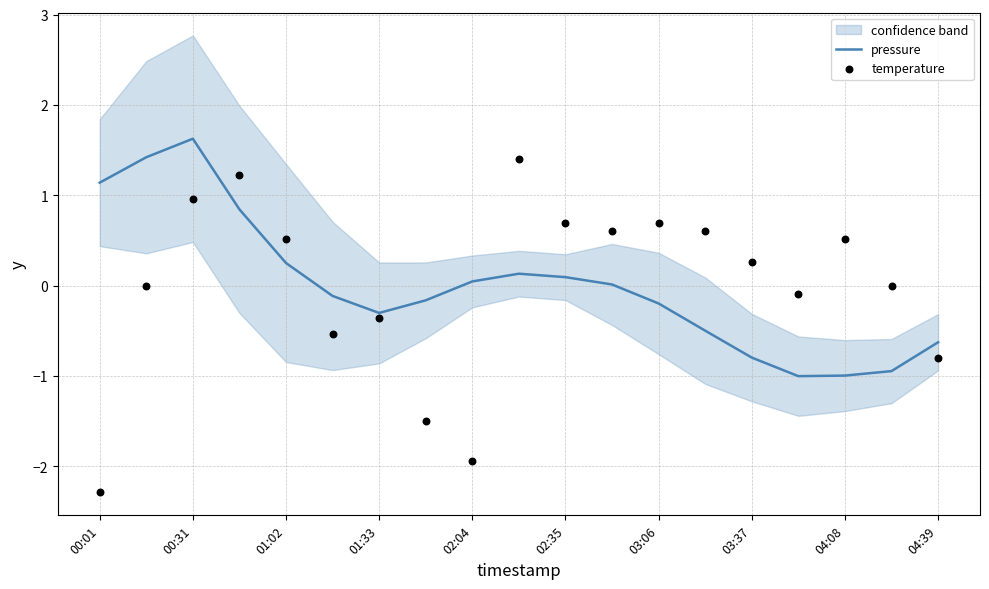

What are all the series names shown in the legend?

pressure, temperature